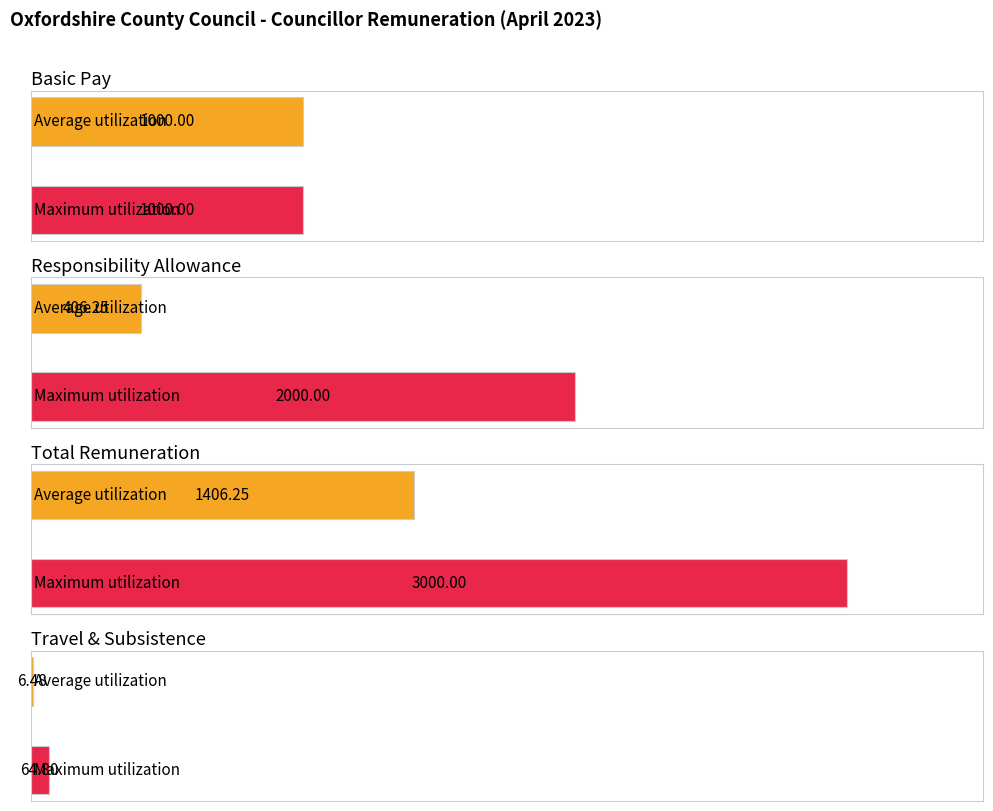

Rank the series by their average value, from lowest to highest.

Travel & Subsistence, Responsibility Allowance, Basic Pay, Total Remuneration